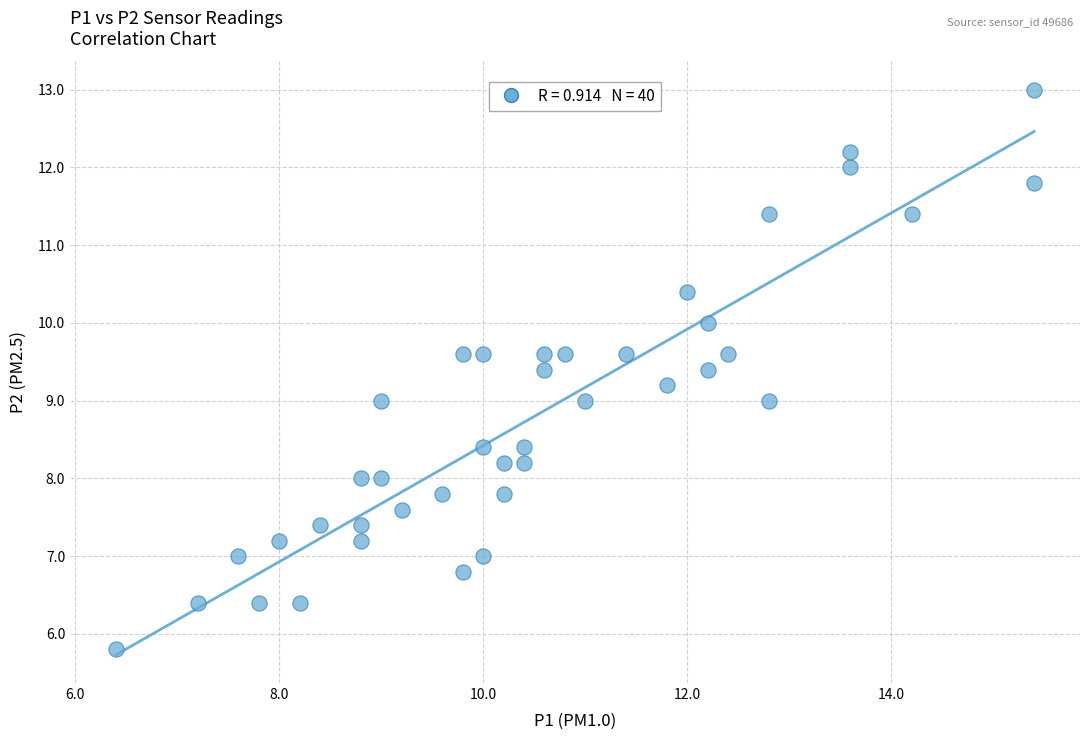

Count the number of points in this scatter plot.

40